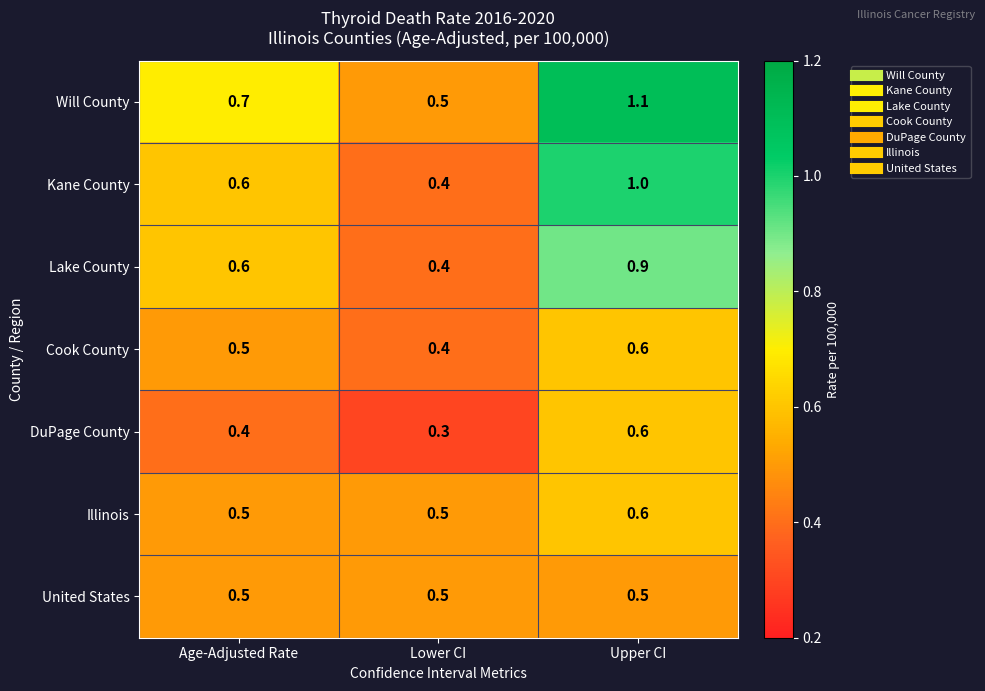

How many categories are shown in the chart?

3